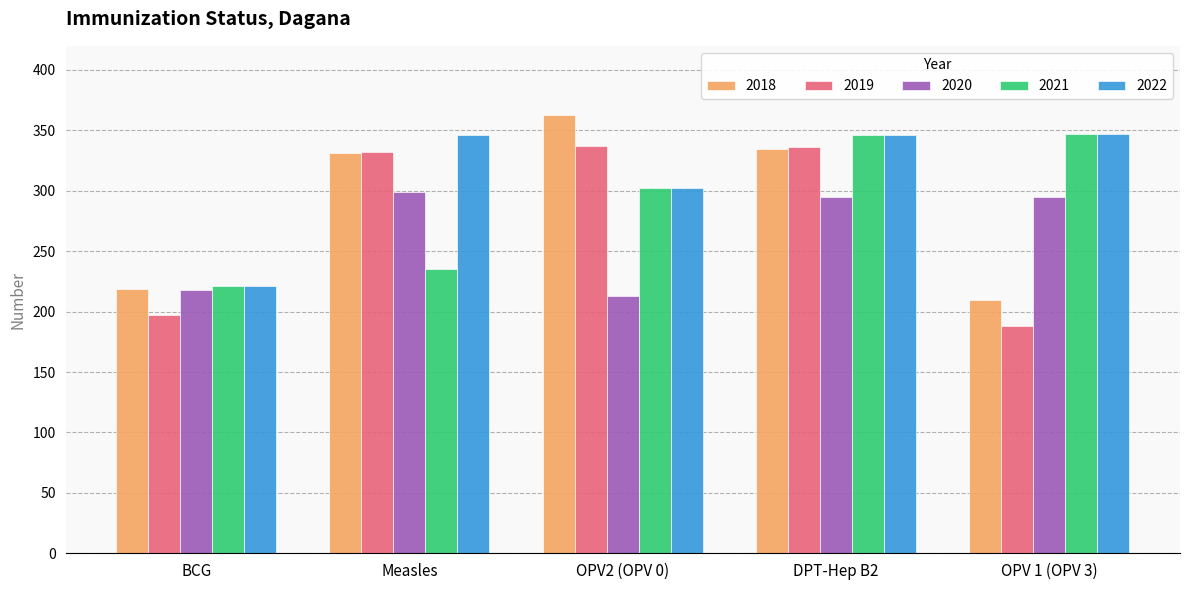

How many data points in 2022 are less than 346?

2